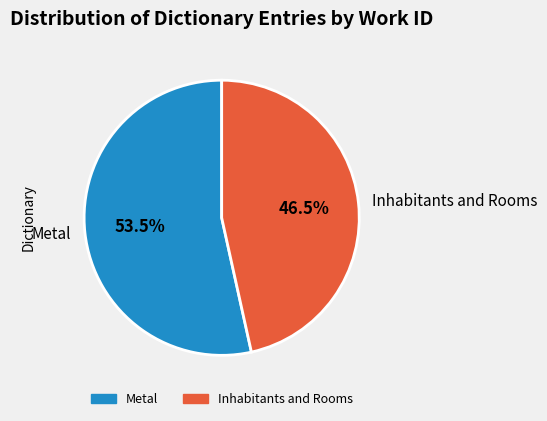

How many slices are in this pie chart?

2